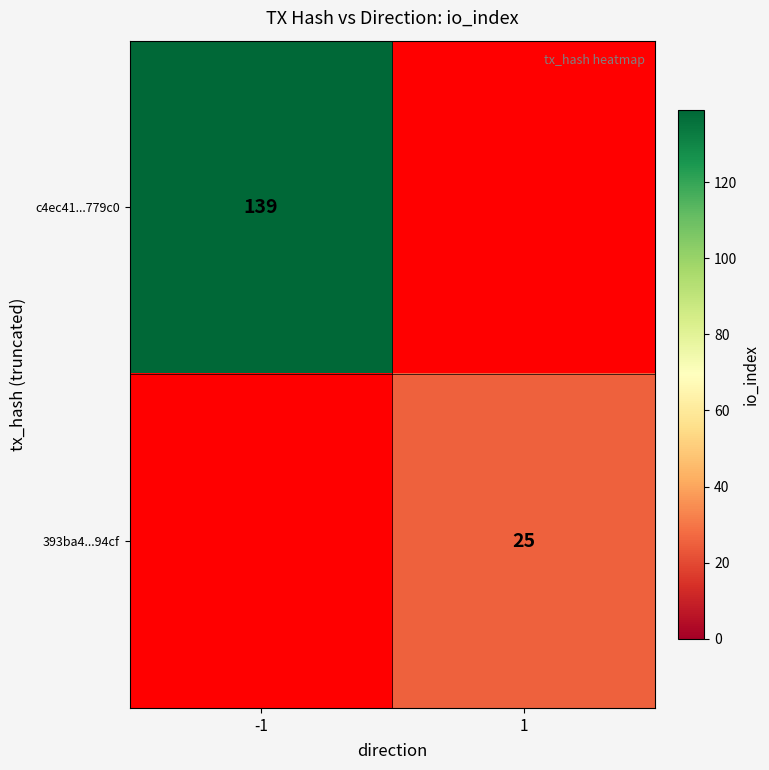

At how many categories does at least one series exceed 115?

1